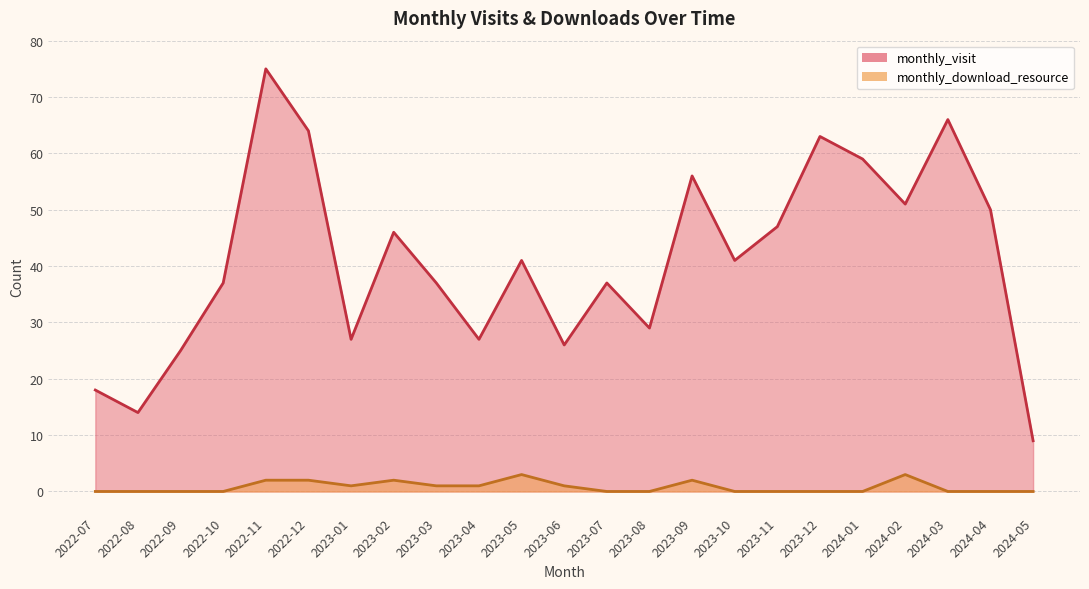

At which category does monthly_visit reach its first local peak?

2022-11